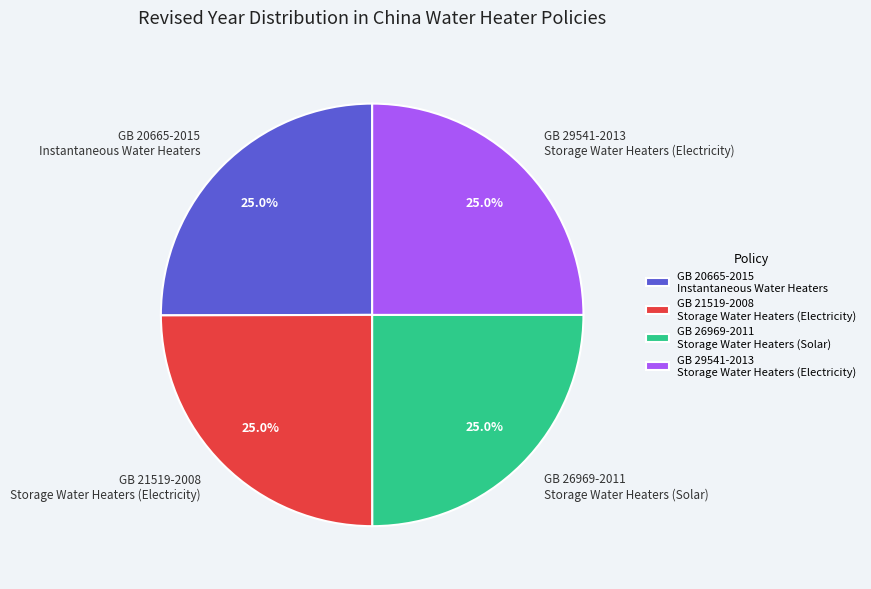

To the nearest percent, what is the average slice percentage?

25%